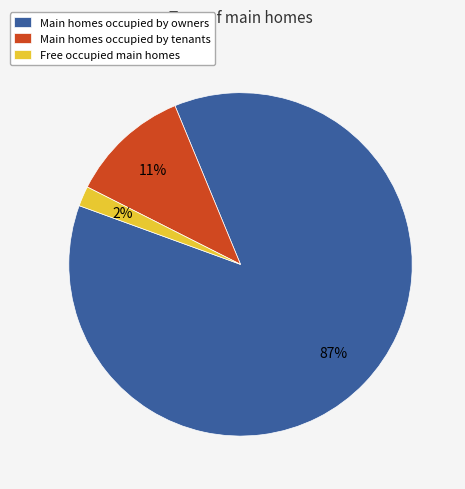

To the nearest percent, what percentage of the pie is Main homes occupied by owners?

87%